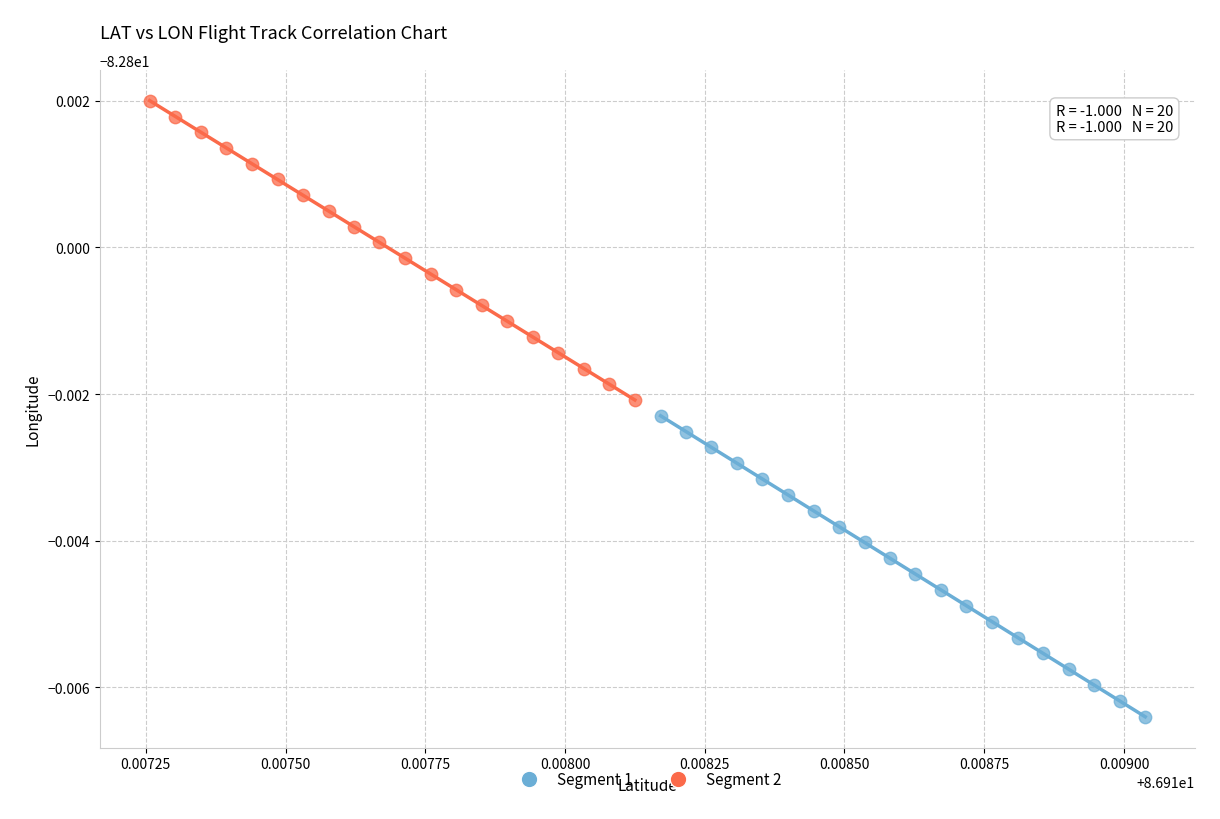

What are all the series names shown in the legend?

Segment 1, Segment 2